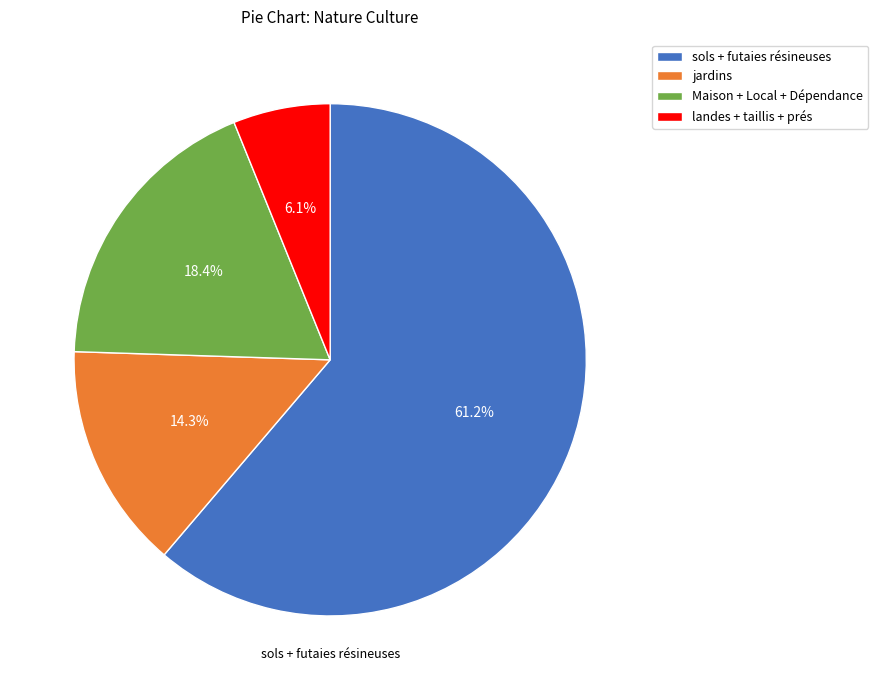

Is there any slice that represents more than half of the pie?

Yes